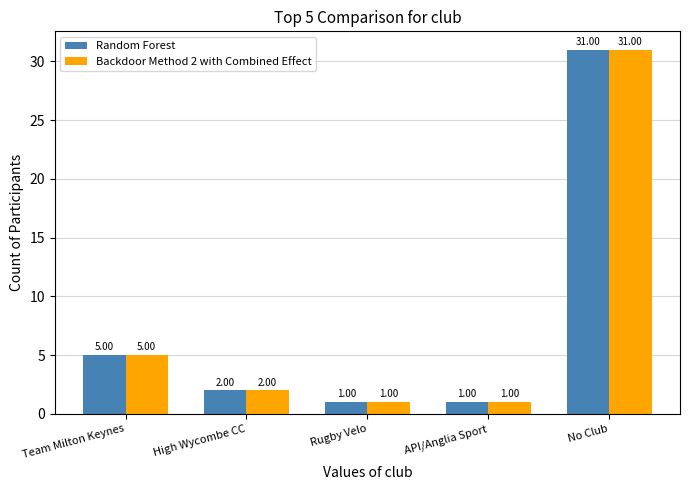

At which category is the sum across all series the highest?

No Club